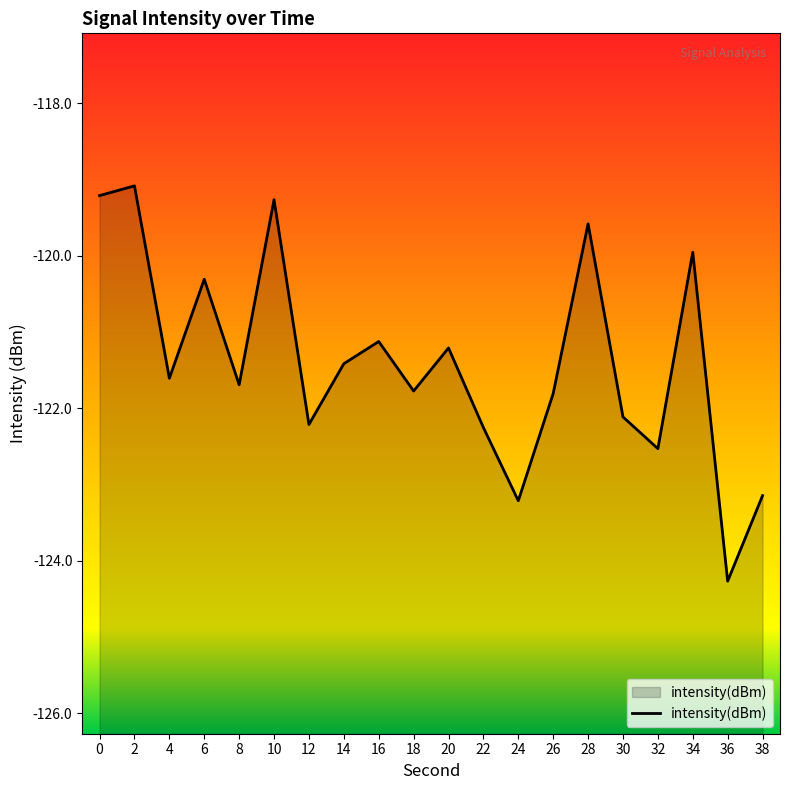

Reading right to left, extract all data points from this chart.

-123.1	-124.3	-120.0	-122.5	-122.1	-119.6	-121.8	-123.2	-122.3	-121.2	-121.8	-121.1	-121.4	-122.2	-119.3	-121.7	-120.3	-121.6	-119.1	-119.2